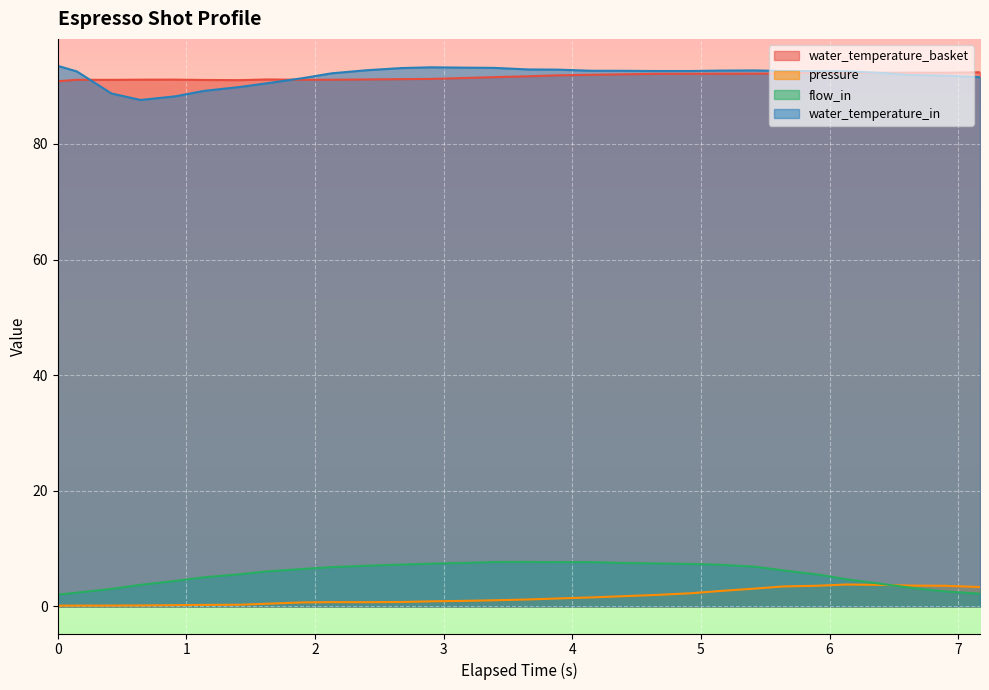

What is the difference between the flow_in values at 3.165 and 6.132?

2.8